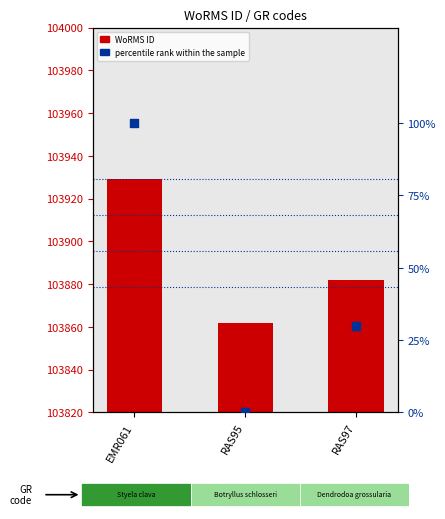

Which series has the largest Y range (max minus min)?

percentile rank within the sample